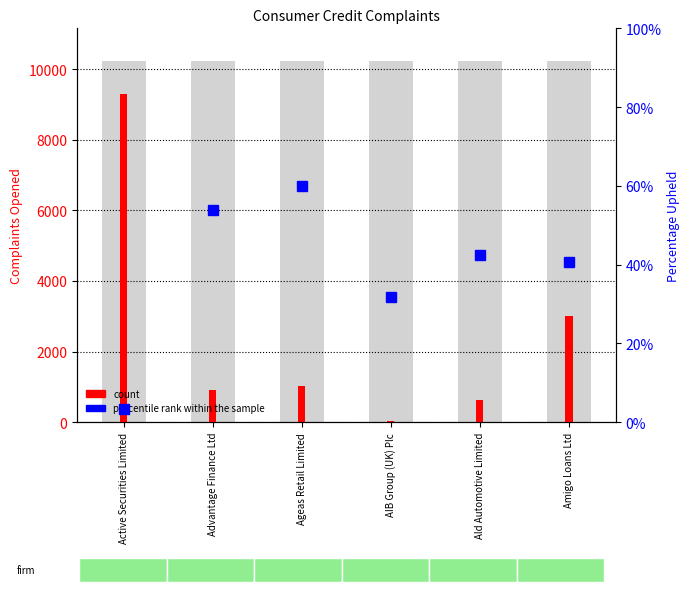

Reading left to right, list all the values displayed in this chart.

count: 9294.0	900.0	1012.0	43.0	615.0	3001.0
percentile rank within the sample: 3.4	53.8	60.0	31.7	42.5	40.7